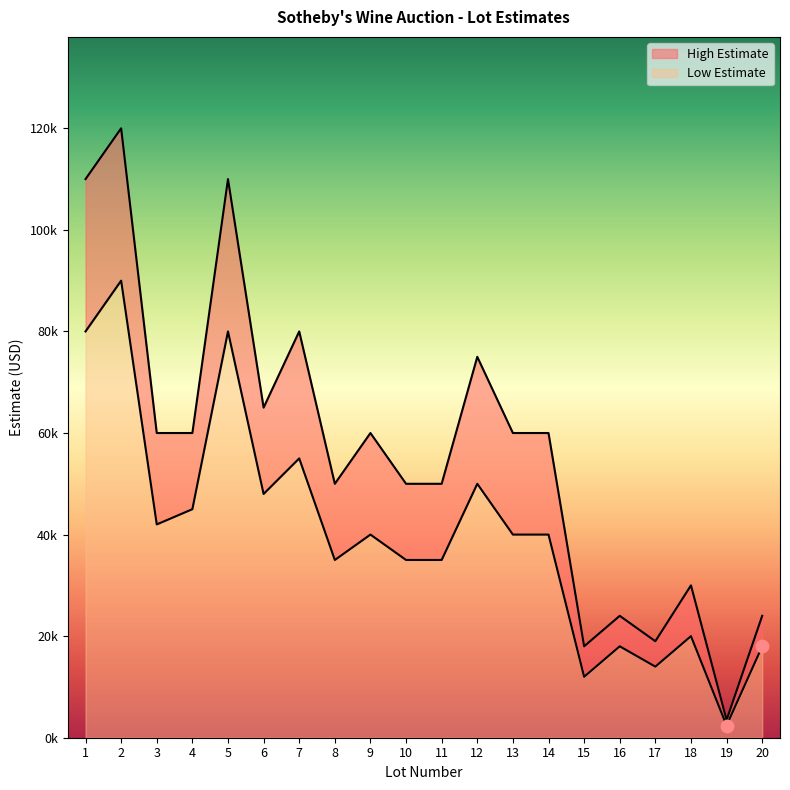

Which series contains the lowest Y value?

Low Estimate